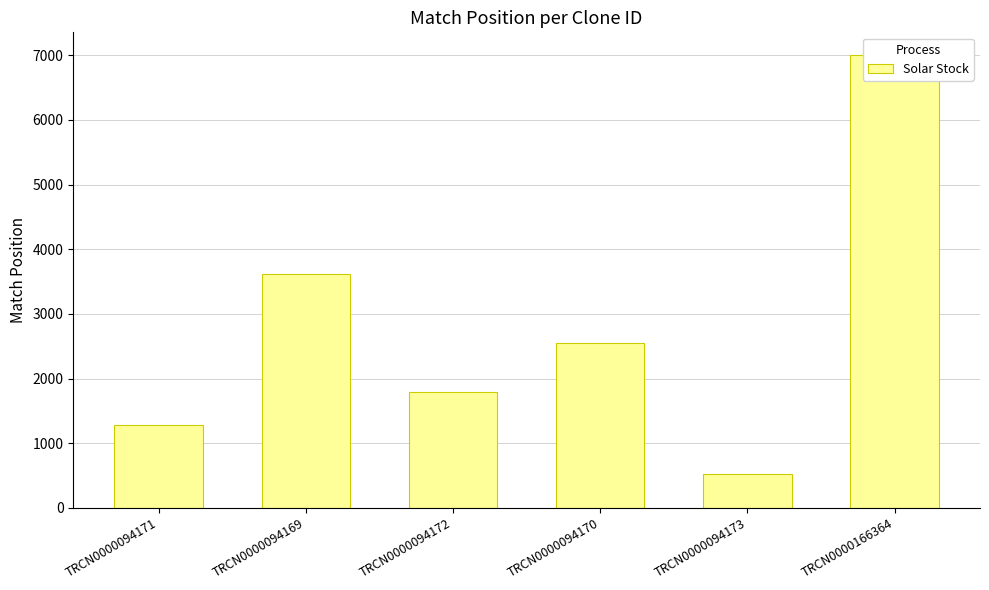

What is the smallest value displayed?

520